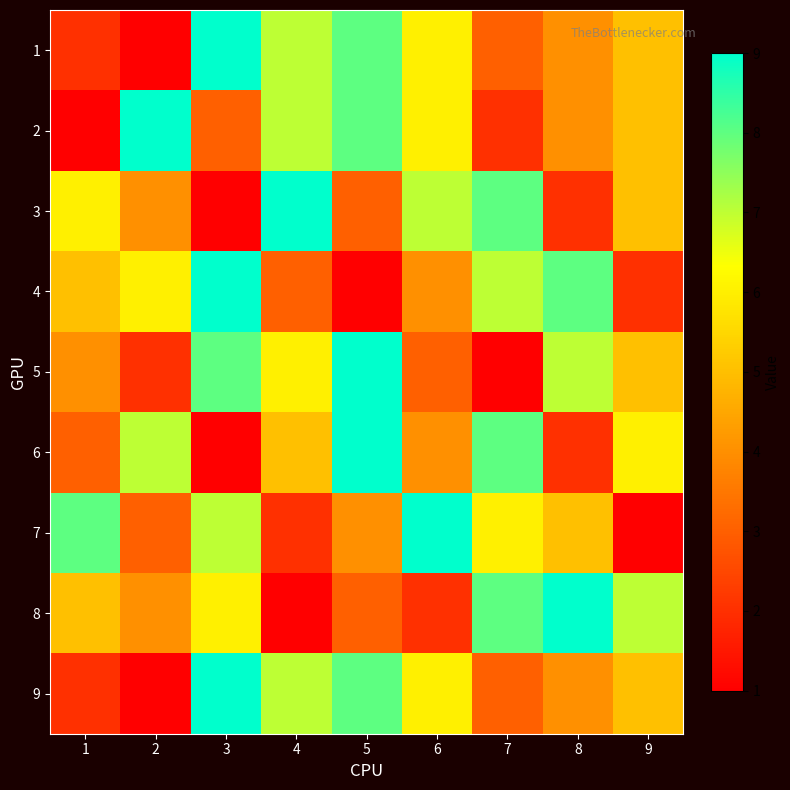

Reading left to right, list all the values displayed in this chart.

1: 1=2	2=1	3=9	4=7	5=8	6=6	7=3	8=4	9=5
2: 1=1	2=9	3=3	4=7	5=8	6=6	7=2	8=4	9=5
3: 1=6	2=4	3=1	4=9	5=3	6=7	7=8	8=2	9=5
4: 1=5	2=6	3=9	4=3	5=1	6=4	7=7	8=8	9=2
5: 1=4	2=2	3=8	4=6	5=9	6=3	7=1	8=7	9=5
6: 1=3	2=7	3=1	4=5	5=9	6=4	7=8	8=2	9=6
7: 1=8	2=3	3=7	4=2	5=4	6=9	7=6	8=5	9=1
8: 1=5	2=4	3=6	4=1	5=3	6=2	7=8	8=9	9=7
9: 1=2	2=1	3=9	4=7	5=8	6=6	7=3	8=4	9=5